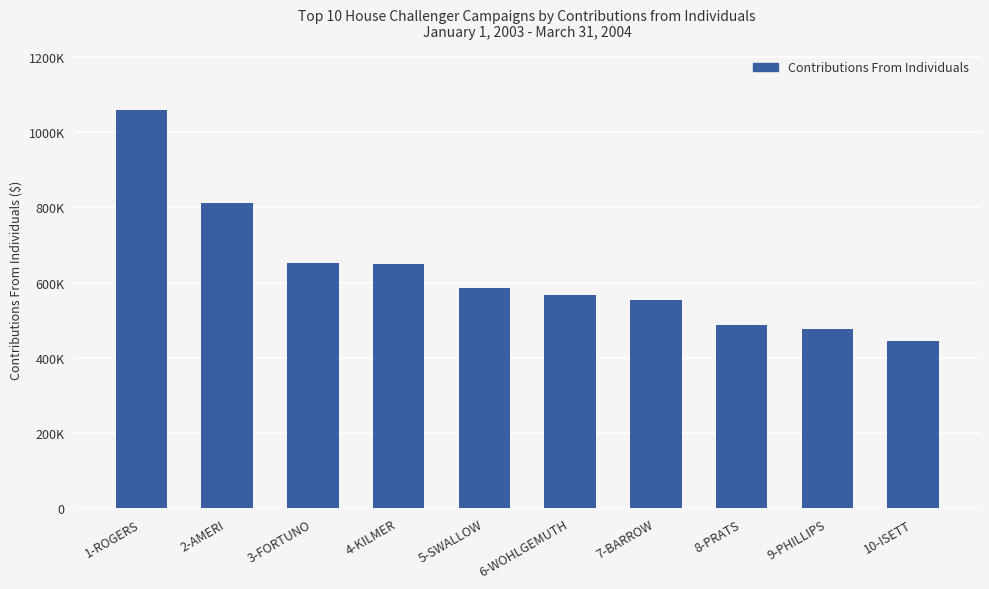

At which category does the chart reach its peak across all series?

1-ROGERS